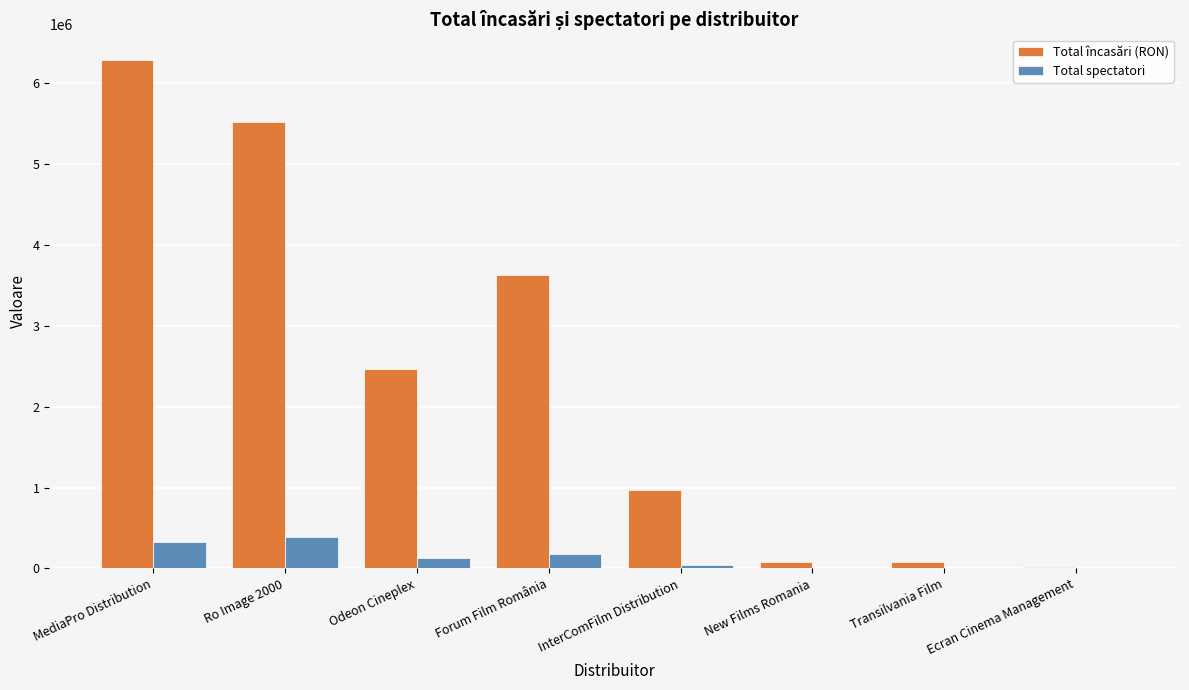

Which category has the highest value in the Total încasări (RON) series?

MediaPro Distribution